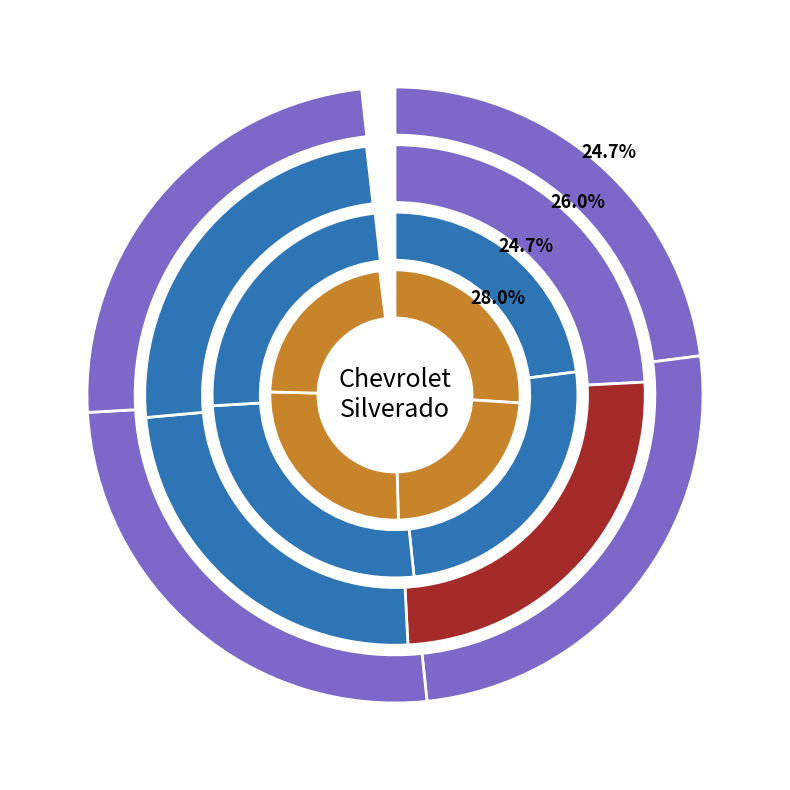

How many slices are in this pie chart?

4